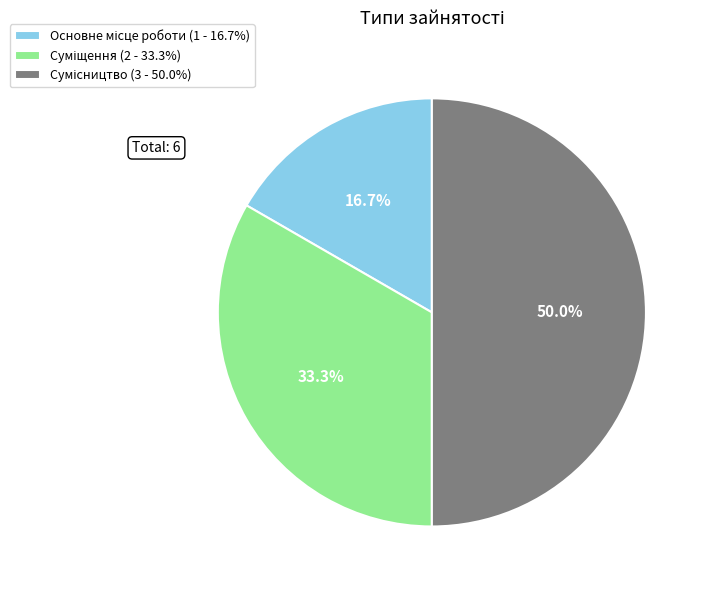

To the nearest percent, what is the difference between the largest and smallest slice percentages?

33%